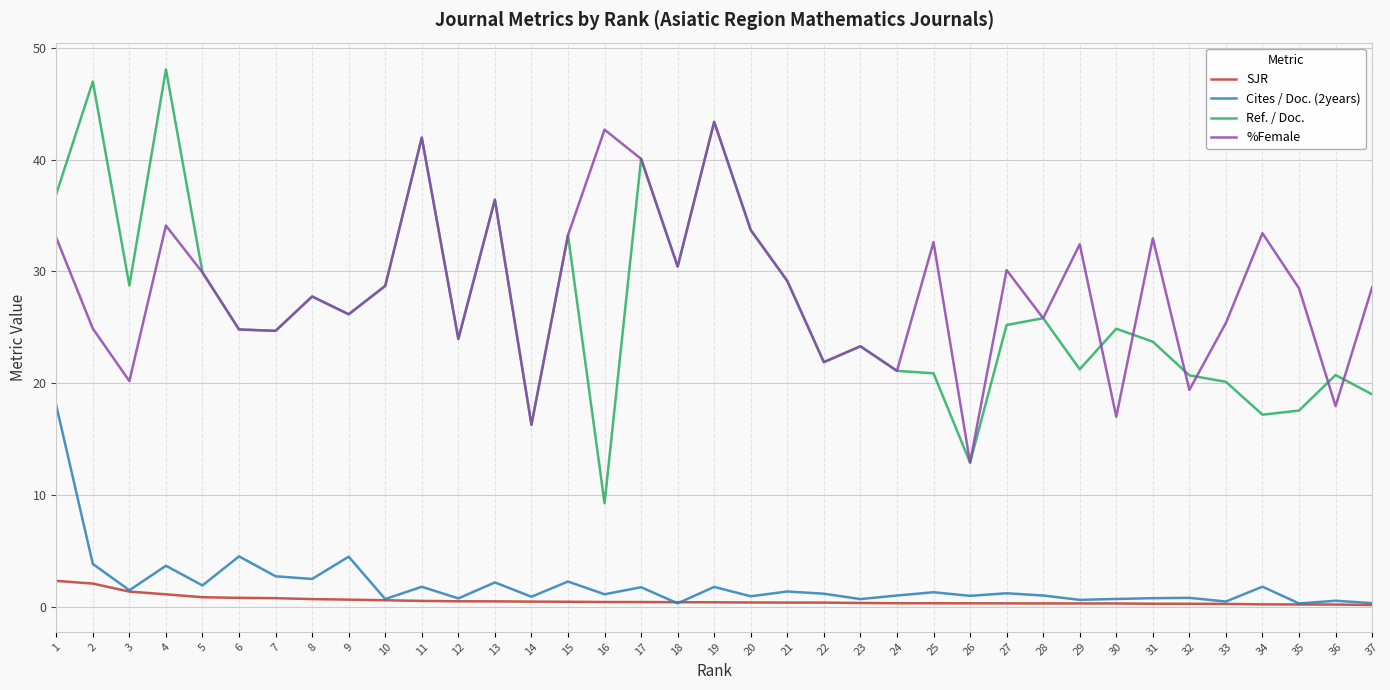

Count the number of data series in this chart.

4